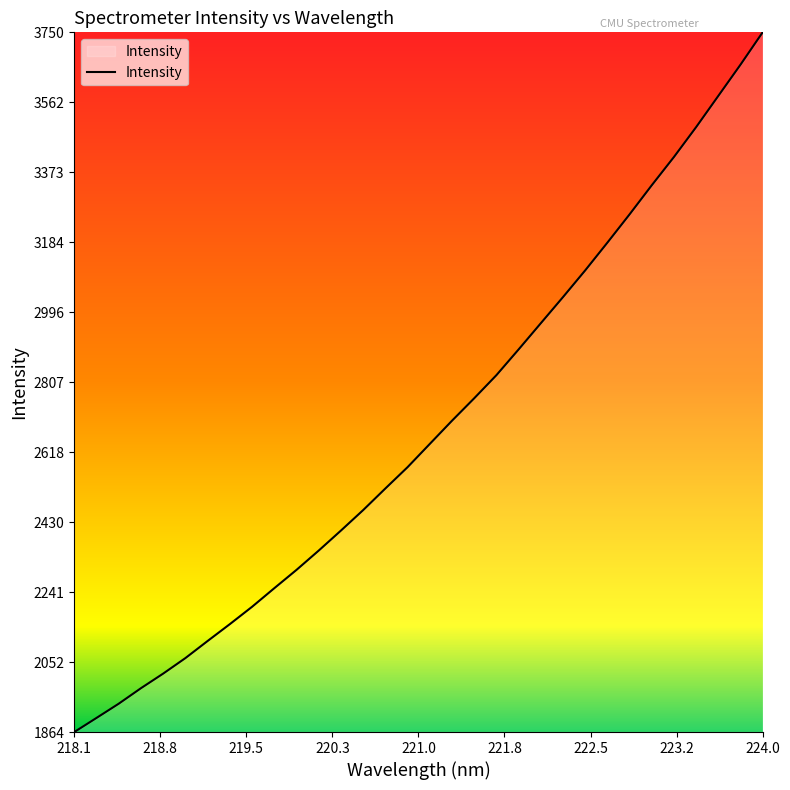

What is the sum of all values?

85727.5